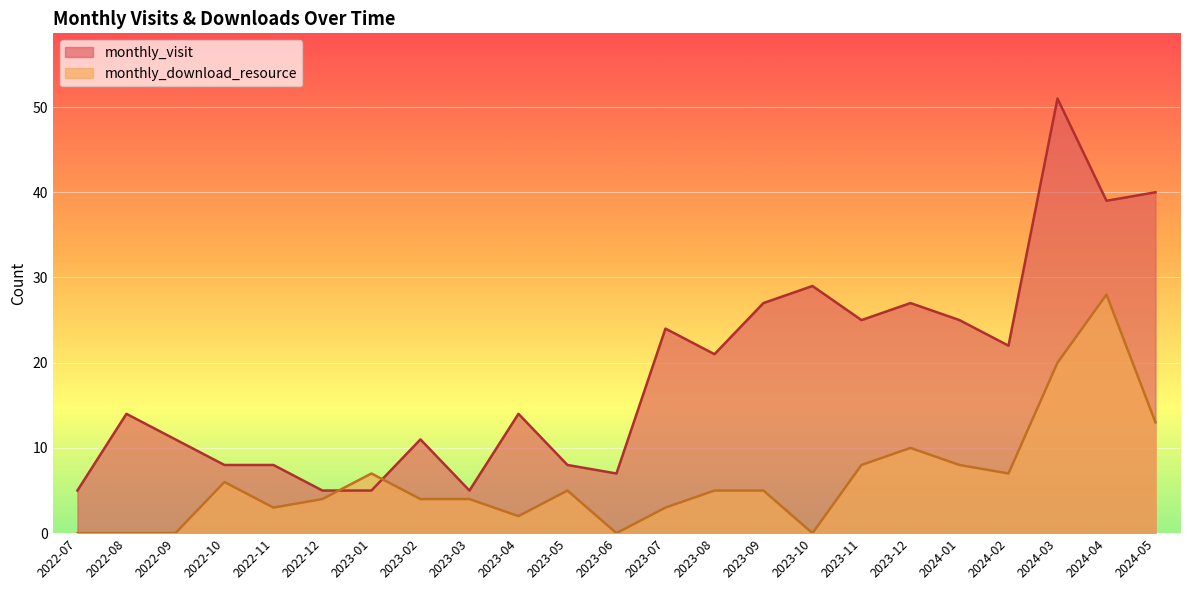

In monthly_visit, how many points are lower than both neighbors (excluding endpoints)?

6